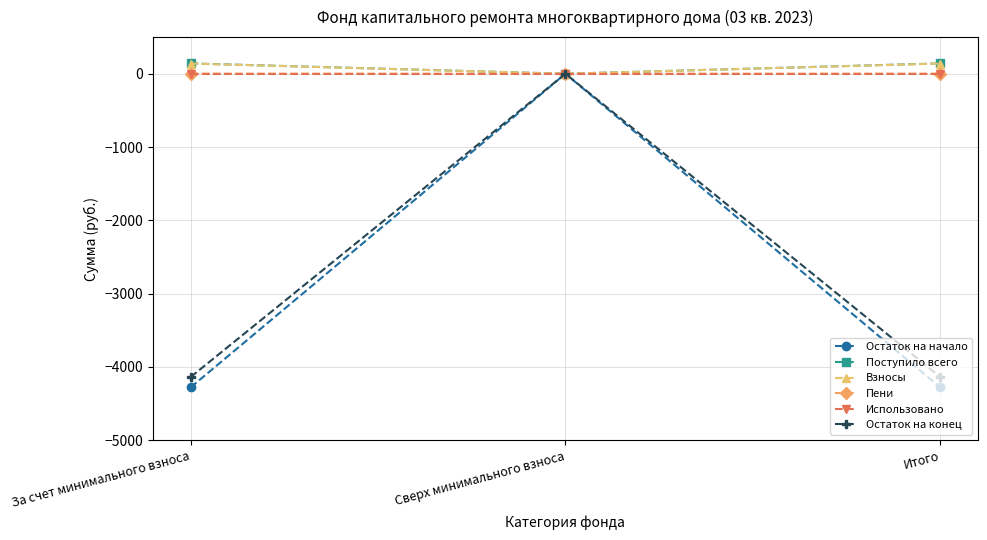

Does the chart have visible grid lines?

Yes